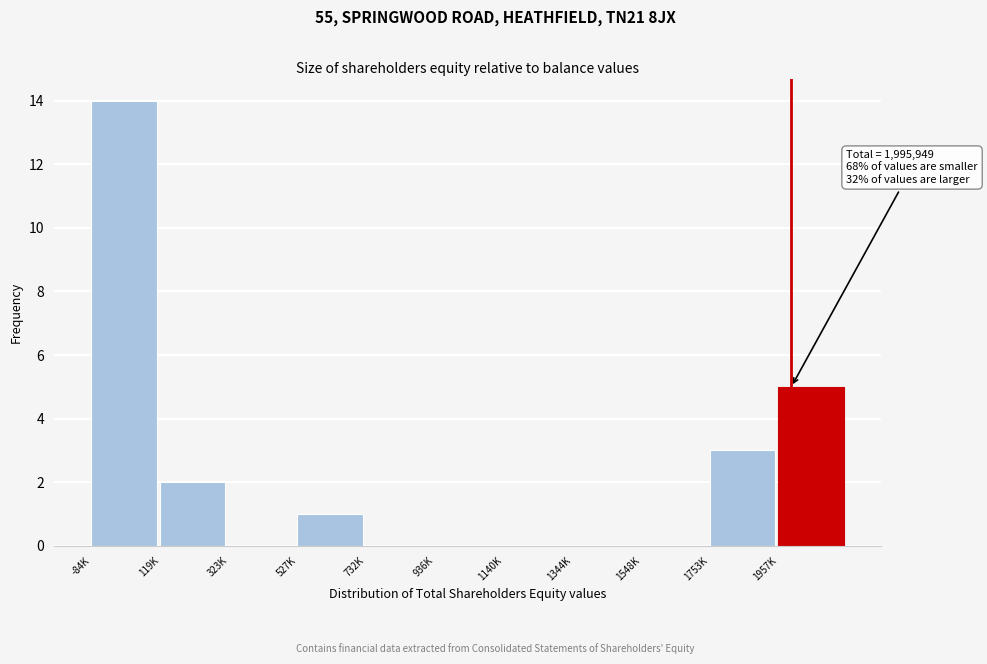

Reading left to right, extract all data points from this chart.

-84K=14	119K=2	323K=0	527K=1	732K=0	936K=0	1140K=0	1344K=0	1548K=0	1753K=3	1957K=5